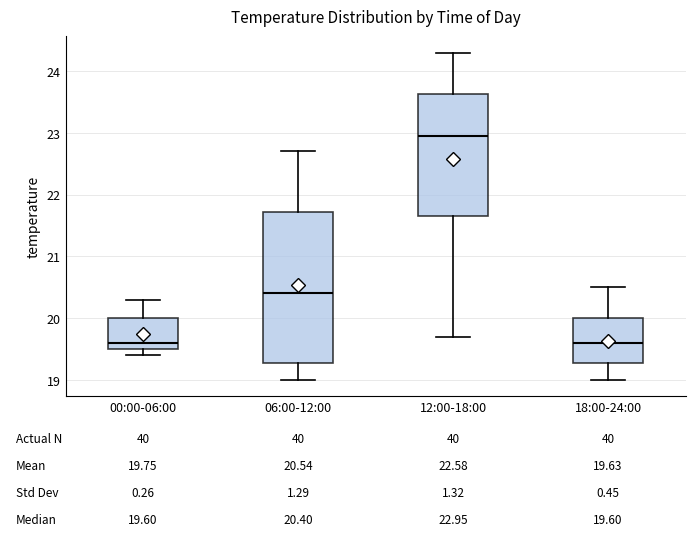

Comparing the boxes themselves (not the whiskers), which one is the tallest?

06:00-12:00